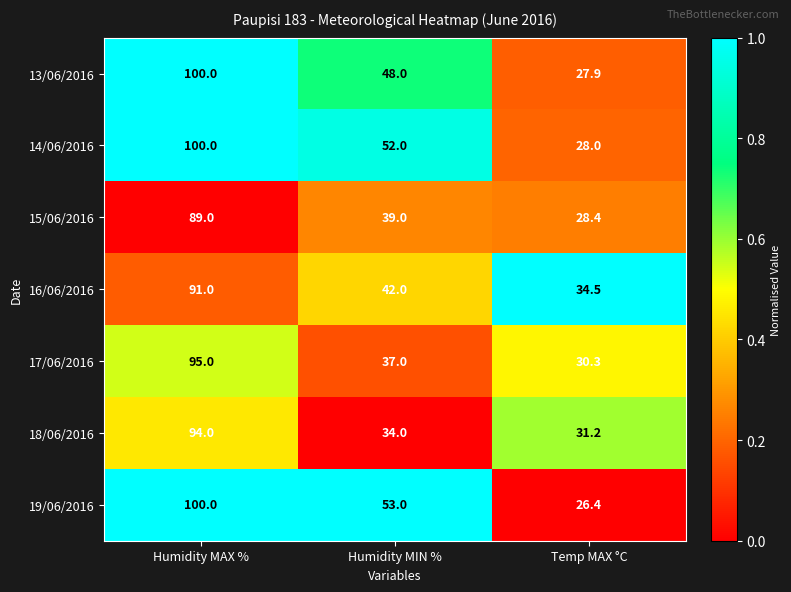

What is the sum of all 16/06/2016 values?

167.5